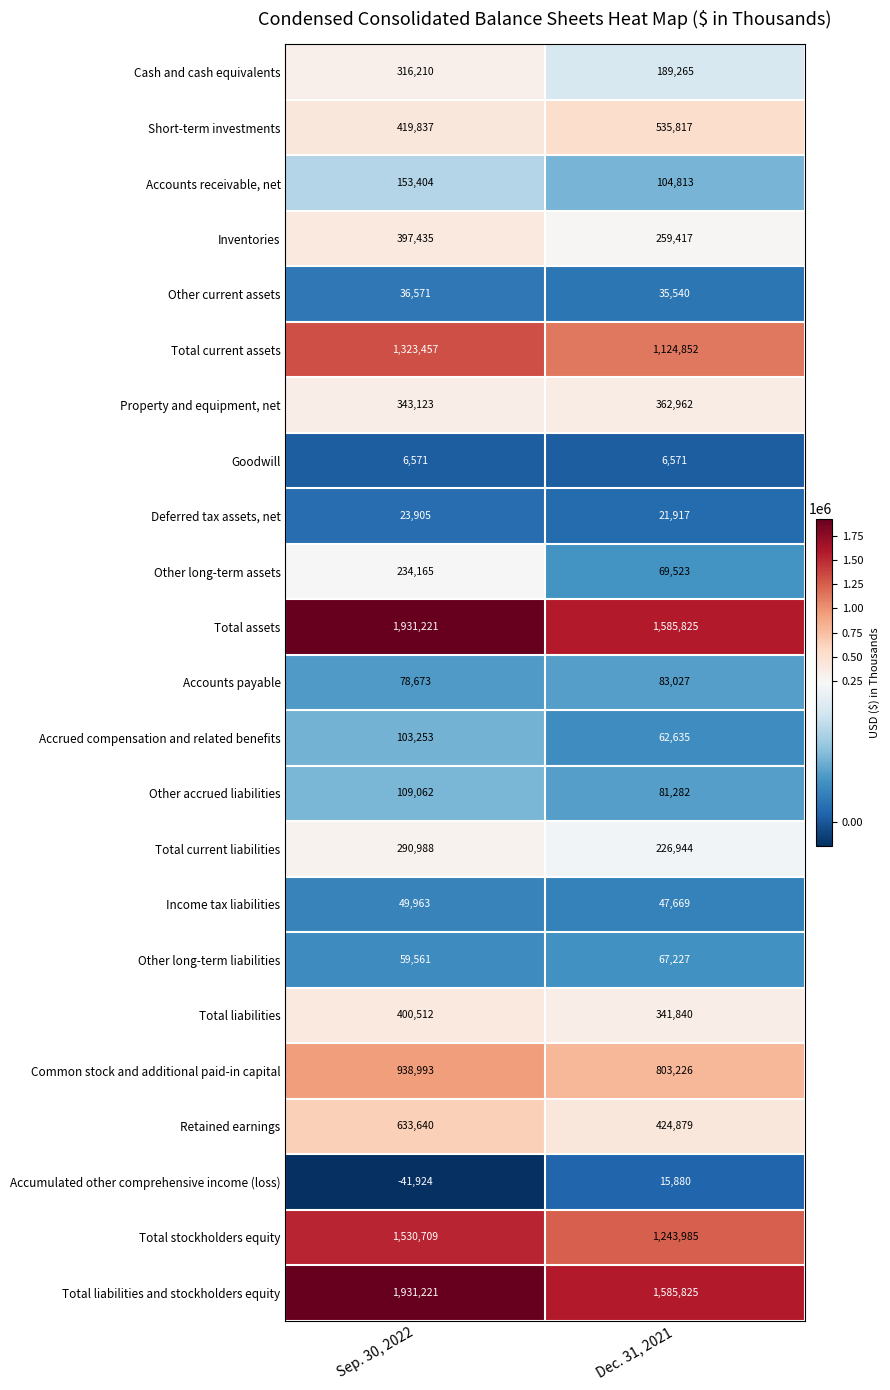

What is the difference between the maximum and minimum values in the Property and equipment, net series?

19839